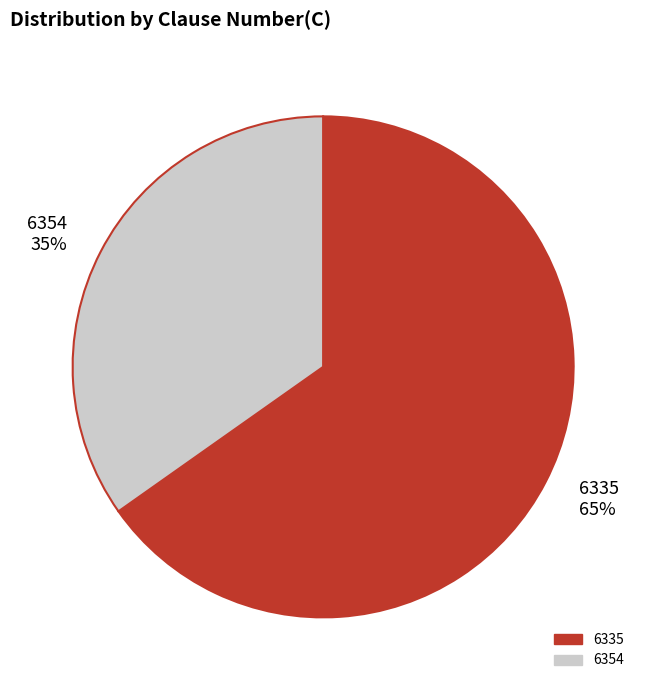

What is the smallest slice in the pie chart?

6354